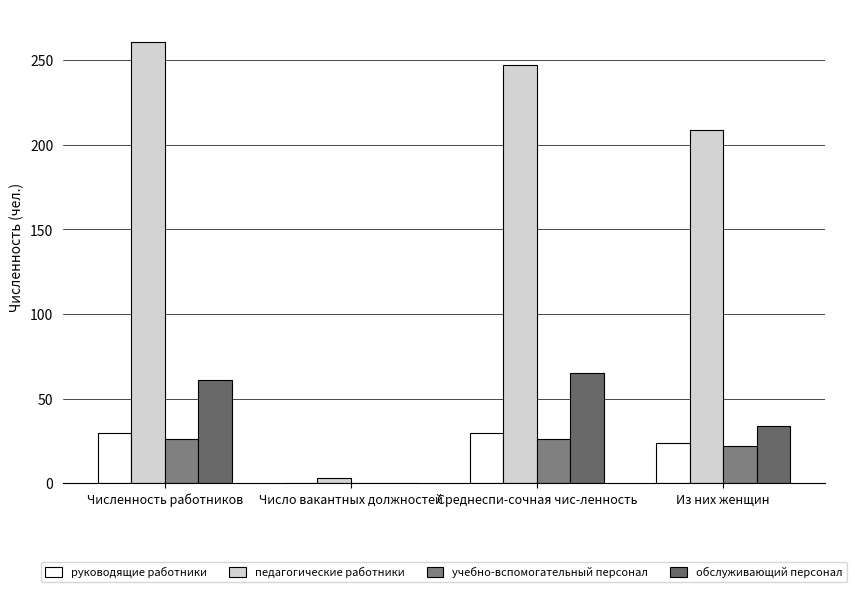

The value of учебно-вспомогательный персонал at Численность работников is 35. True or false?

False